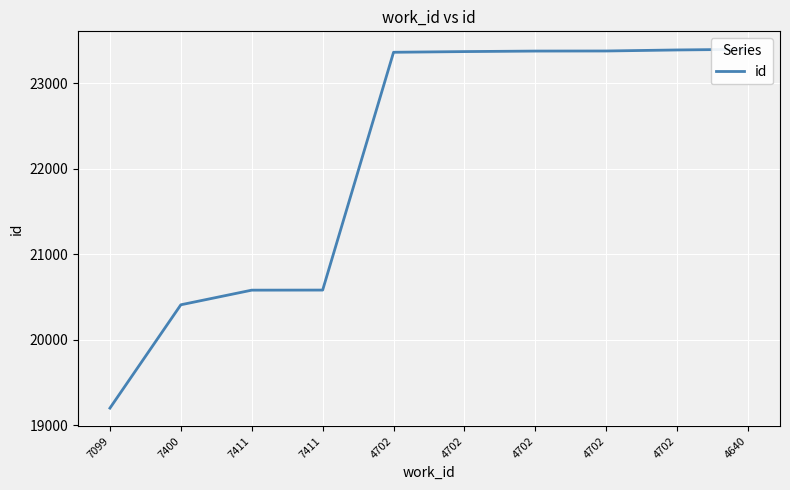

Approximately how many times larger is the value at 4702 compared to 4702?

1.0